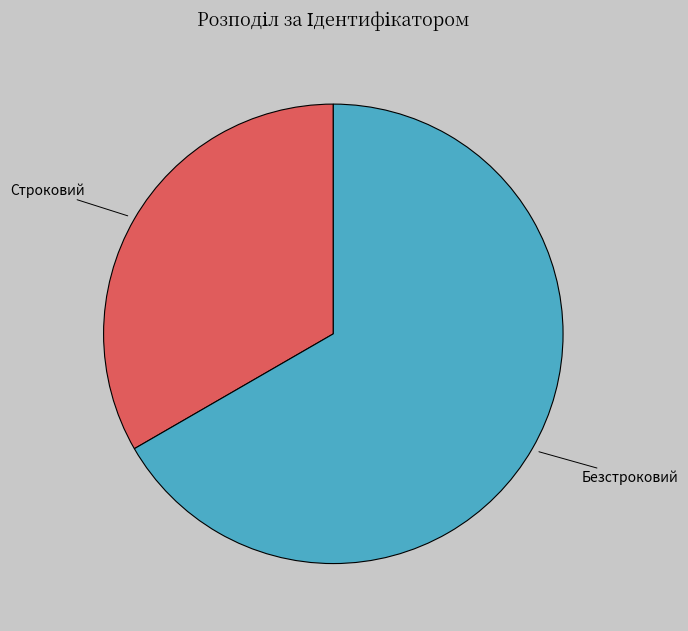

The Безстроковий slice represents 67% of the pie. True or false?

True